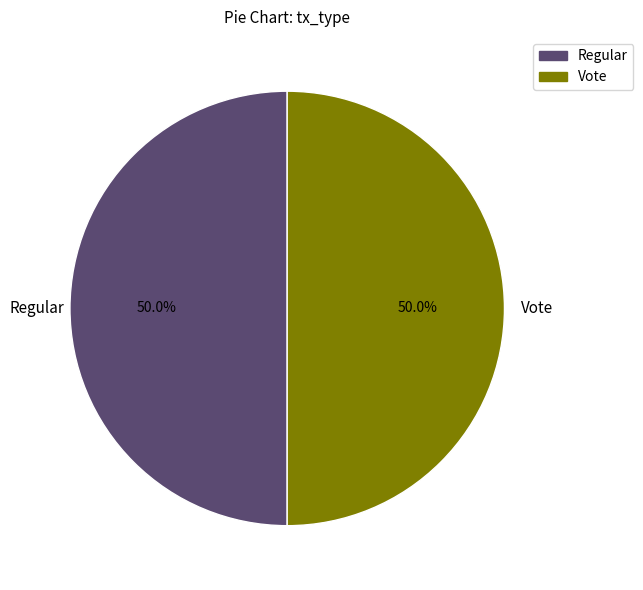

What is the total percentage of Regular and Vote?

100.0%